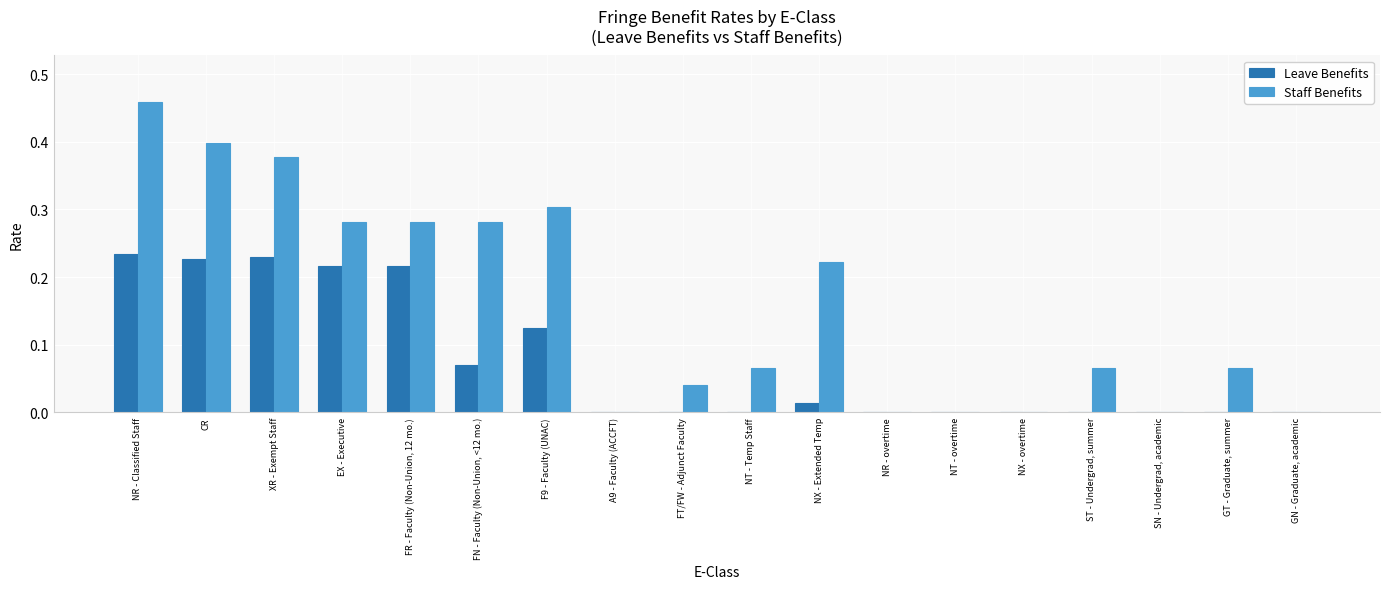

Is the value of Staff Benefits at F9 - Faculty (UNAC) greater than the value of Leave Benefits at FT/FW - Adjunct Faculty?

Yes